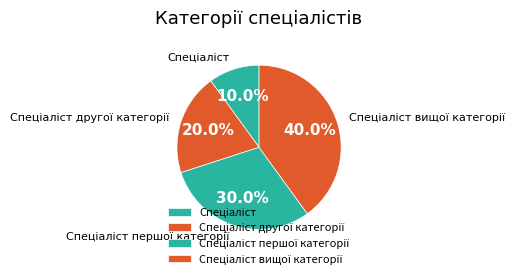

Is there any slice that represents more than half of the pie?

No